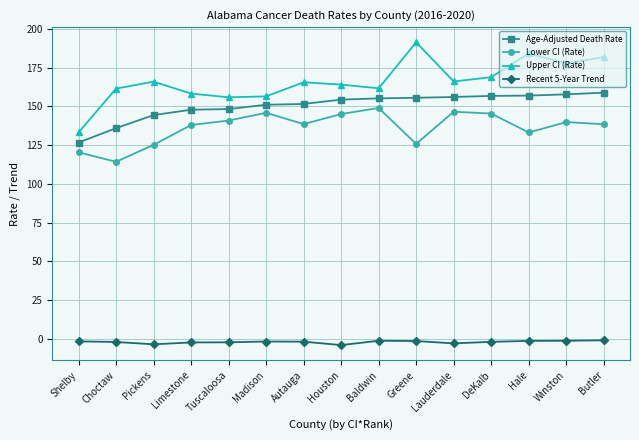

At which category does Lower CI (Rate) reach its first local valley?

Choctaw